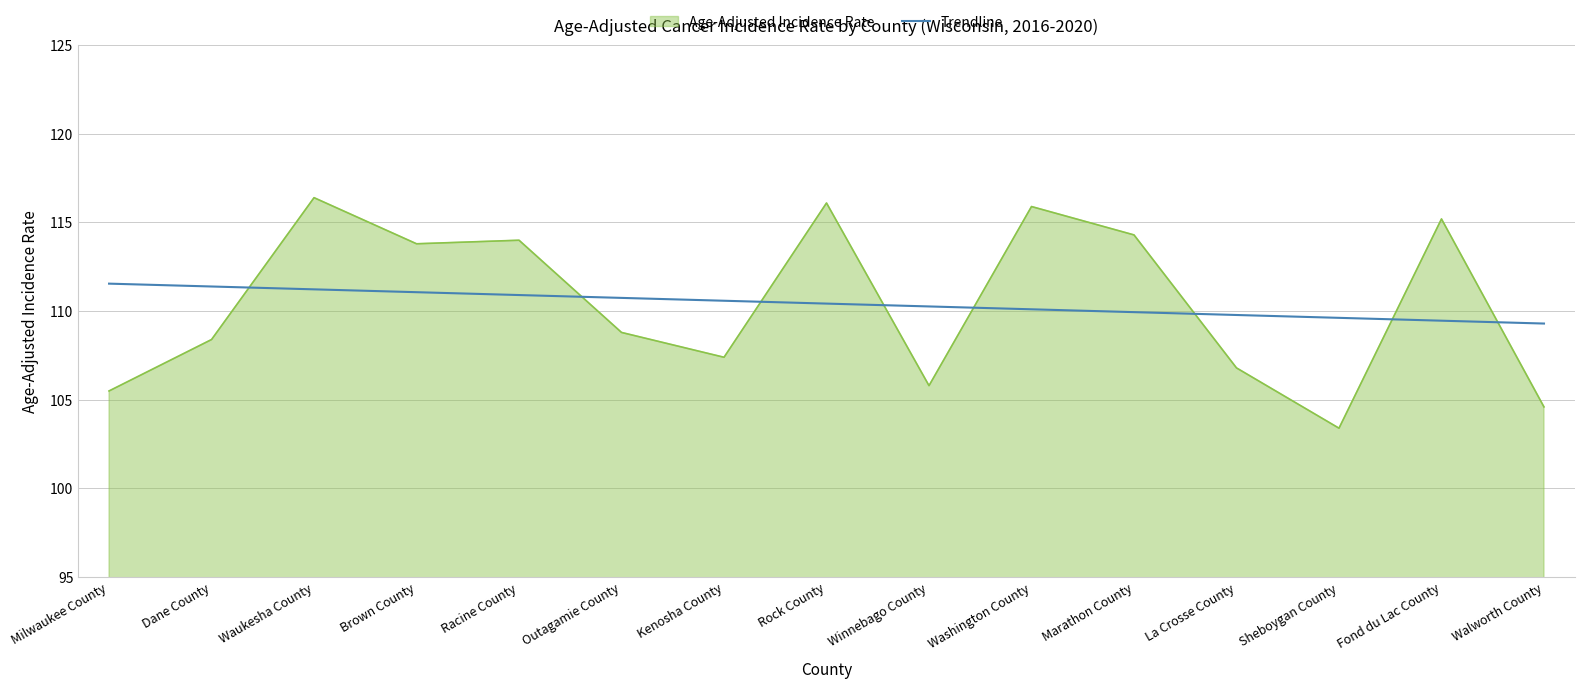

How many distinct data groups are displayed?

2